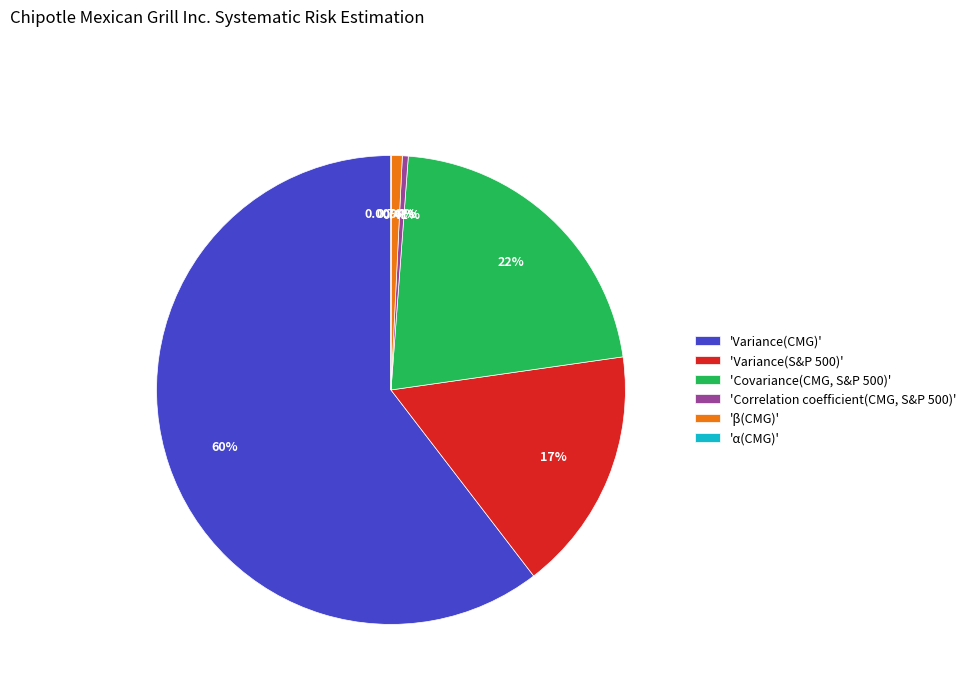

Which slice is the largest?

'Variance(CMG)'